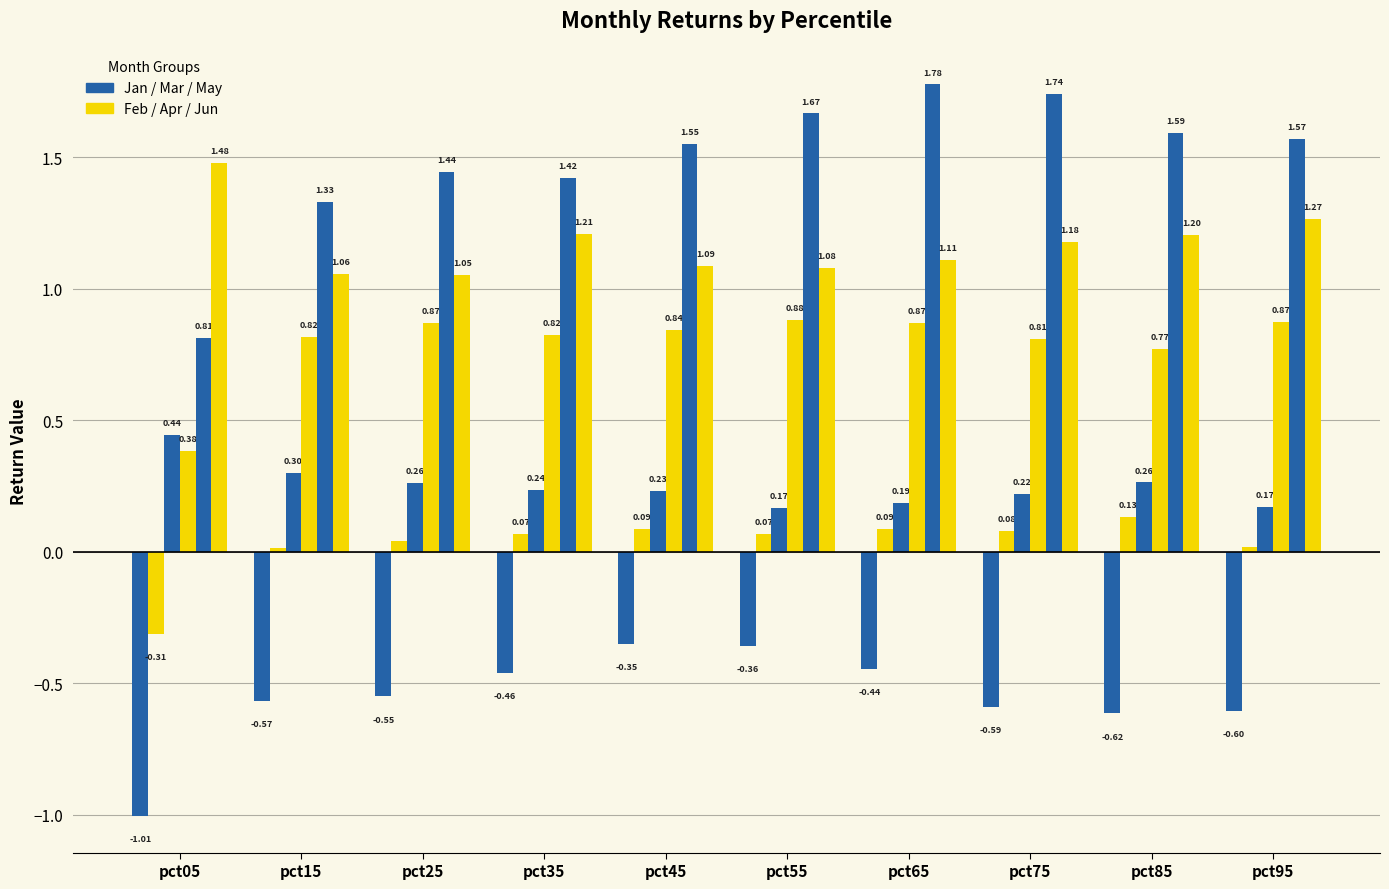

The Jun series shows 2.6 at pct05. True or false?

False